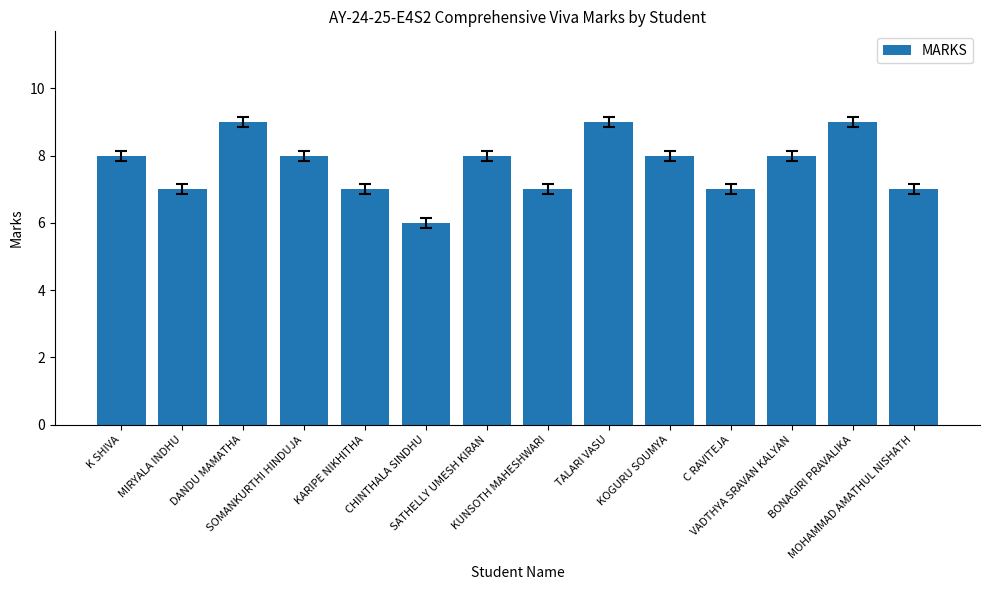

Approximately how many times larger is the value at SOMANKURTHI HINDUJA compared to KOGURU SOUMYA?

1.0